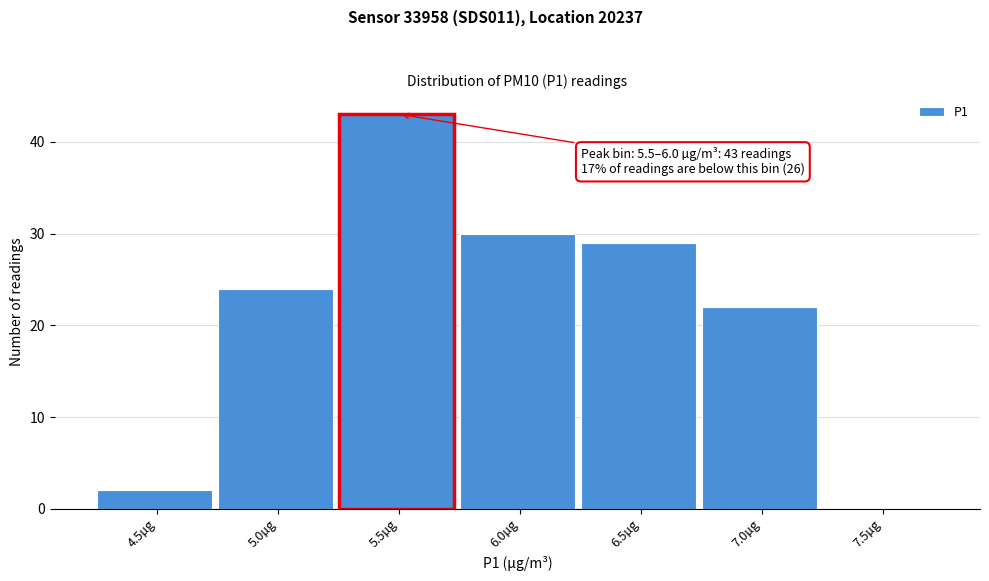

Reading left to right, what are all the values shown in this chart?

4.5µg=2	5.0µg=24	5.5µg=43	6.0µg=30	6.5µg=29	7.0µg=22	7.5µg=0